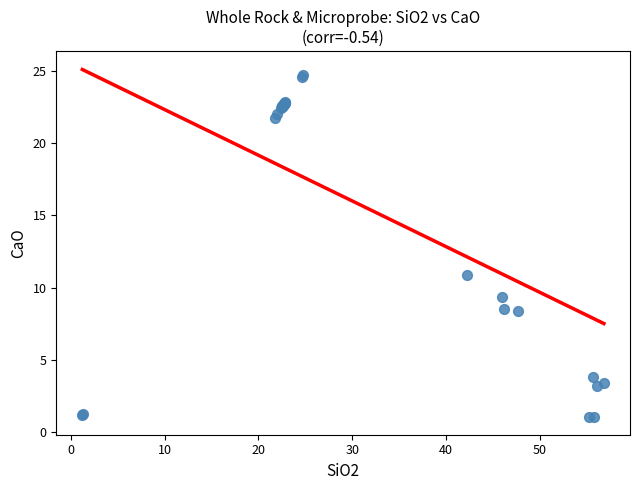

What Y value in the scatter plot is closest to 12?

10.9